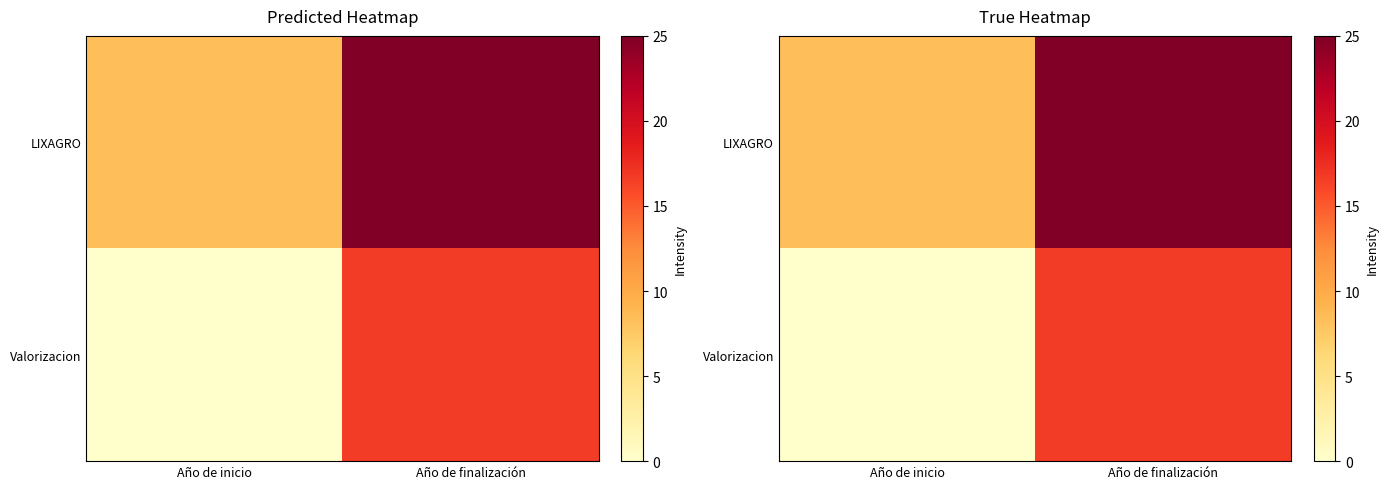

Is it true that LIXAGRO equals 13.3 at Año de inicio?

False